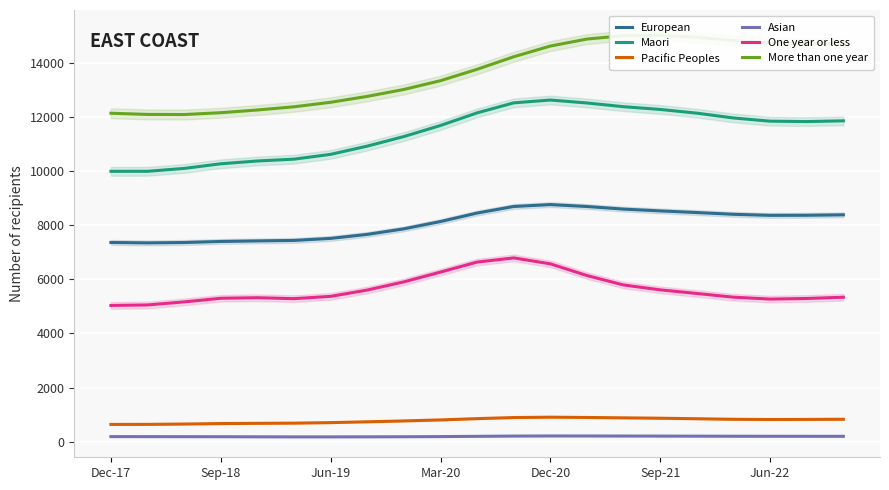

What are all the series names shown in the legend?

European, Maori, Pacific Peoples, Asian, One year or less, More than one year